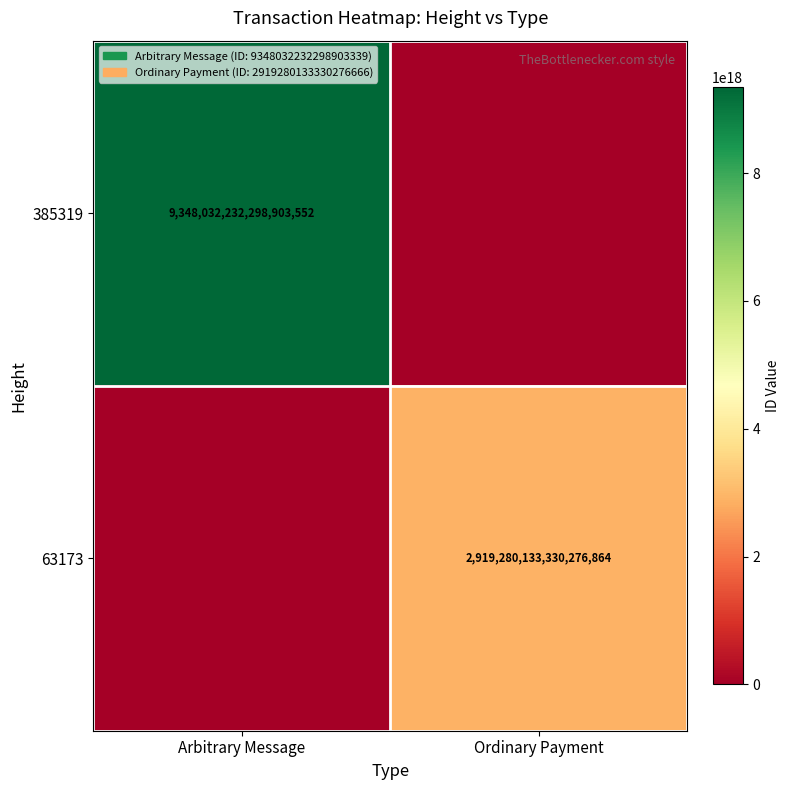

The 63173 series shows 1102608282790868352 at Ordinary Payment. True or false?

False